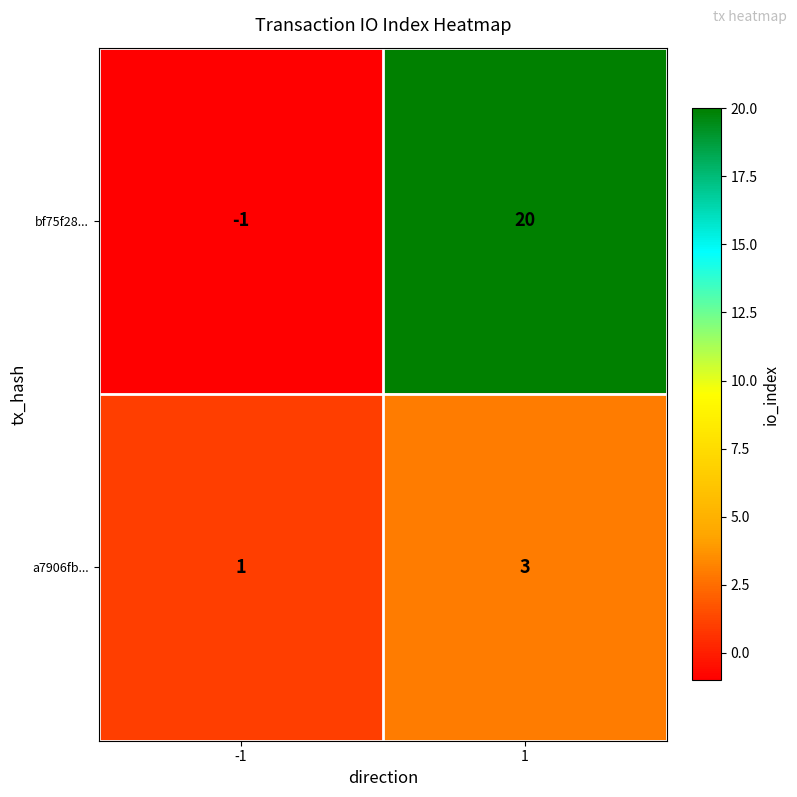

What is the greatest value displayed?

20